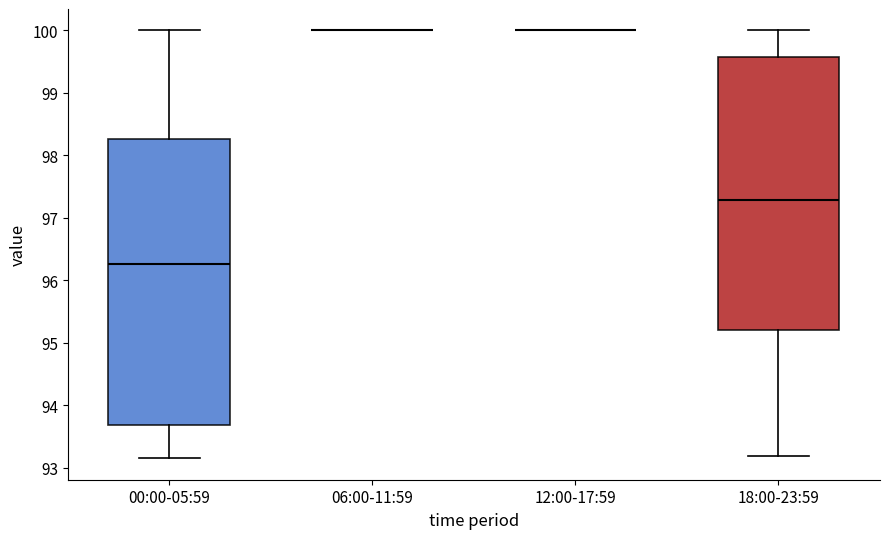

Reading left to right, transcribe this box plot: for each box, give where its median line is, the range the box spans, and where its two whiskers end, as read against the y-axis. The values are not printed on the chart, so give them approximately, as read against the axis.

00:00-05:59: median 96.3, box 93.7 to 98.3, whiskers 93.2 to 100.0
06:00-11:59: box collapsed to a line at 100.0, whiskers 100.0 to 100.0
12:00-17:59: box collapsed to a line at 100.0, whiskers 100.0 to 100.0
18:00-23:59: median 97.3, box 95.2 to 99.6, whiskers 93.2 to 100.0